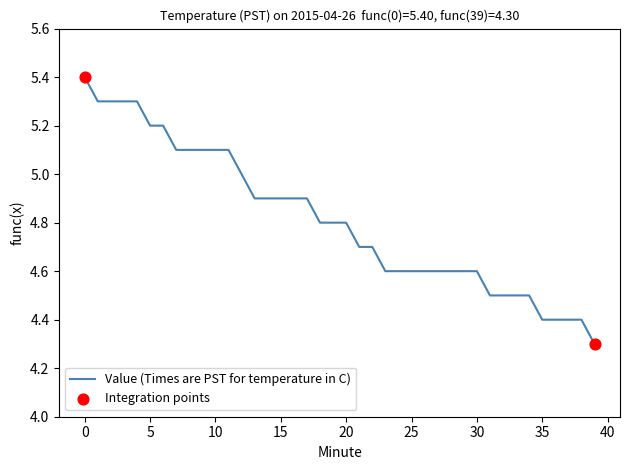

What is the difference between the maximum and minimum values?

1.1